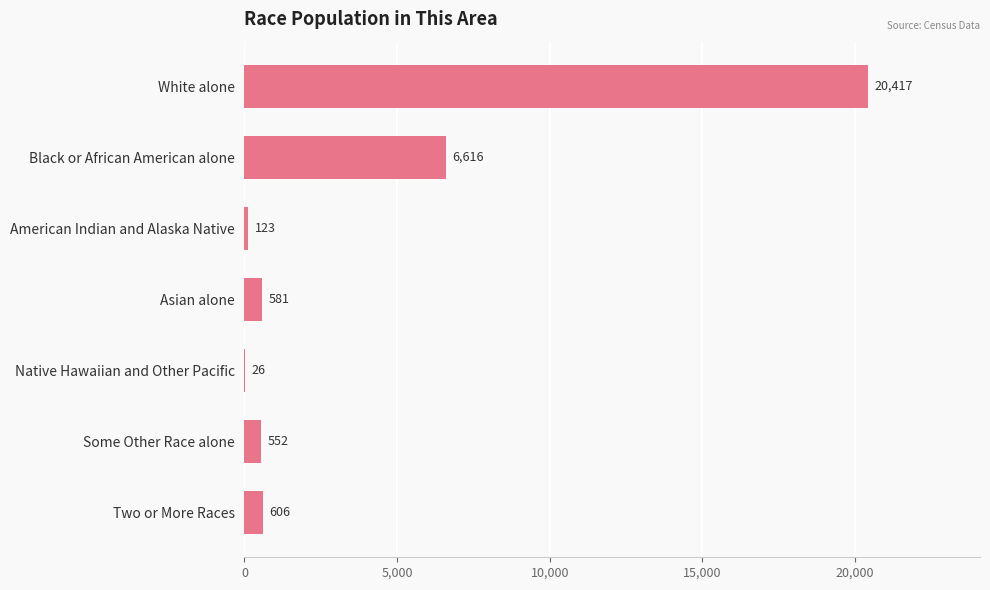

The value at Some Other Race alone is 552. True or false?

True